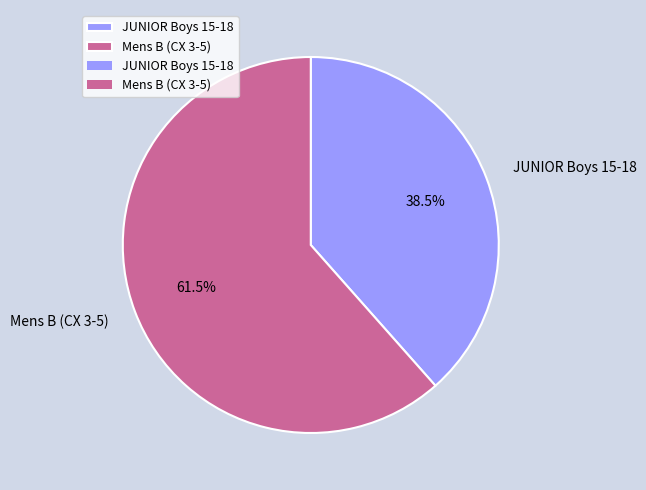

Does any single category account for the majority?

Yes